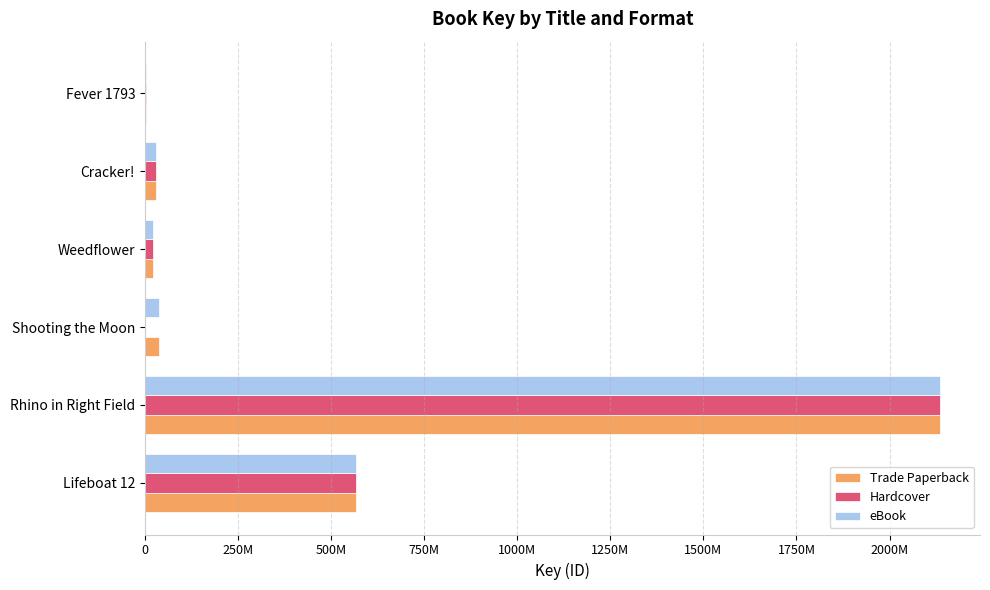

What is the difference between the maximum and minimum values in the Hardcover series?

2135991761